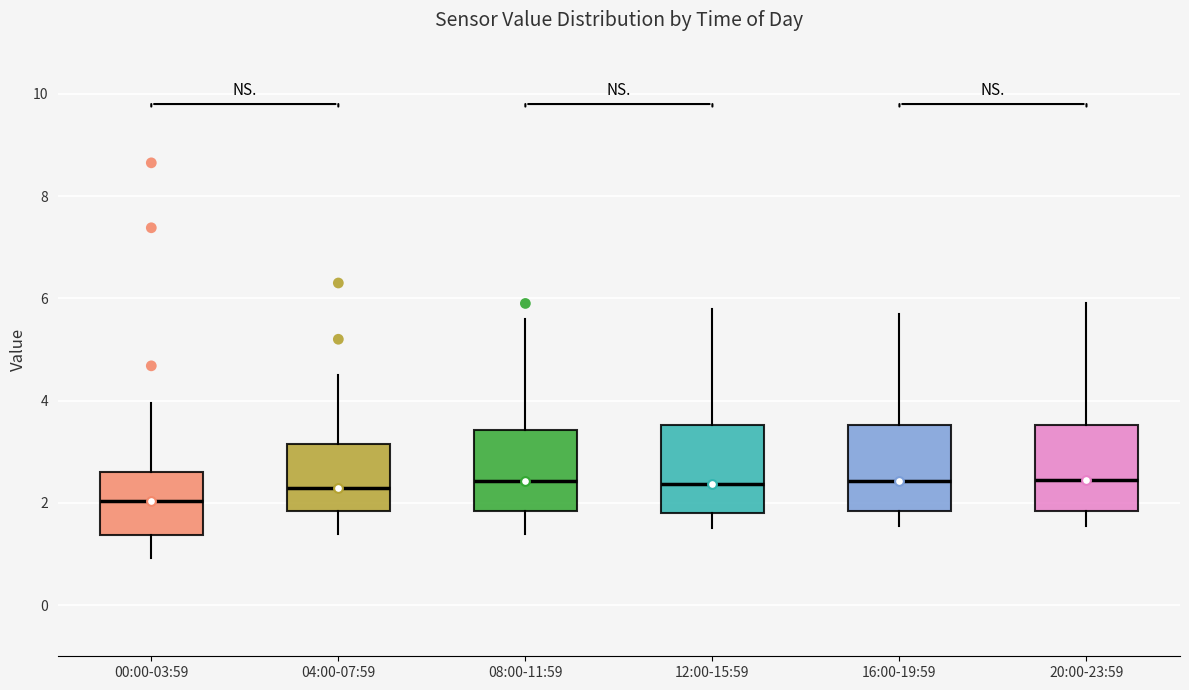

Where does the median line of the box for 08:00-11:59 sit on the y-axis? The values are not printed on the chart, so give them approximately, as read against the axis.

2.4